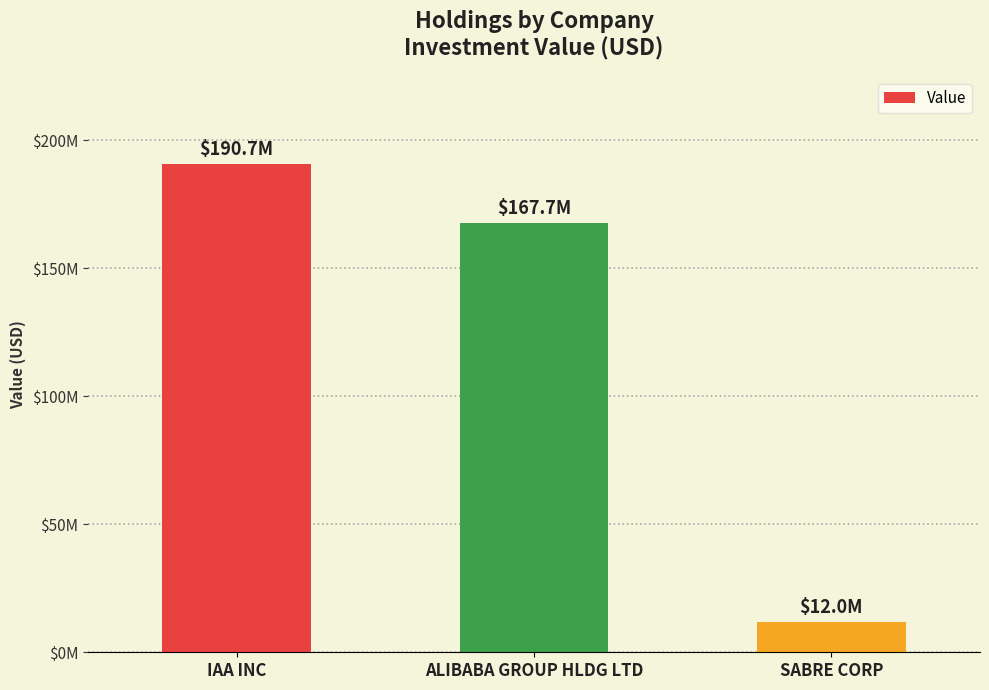

Which category has the lowest value across all series?

SABRE CORP